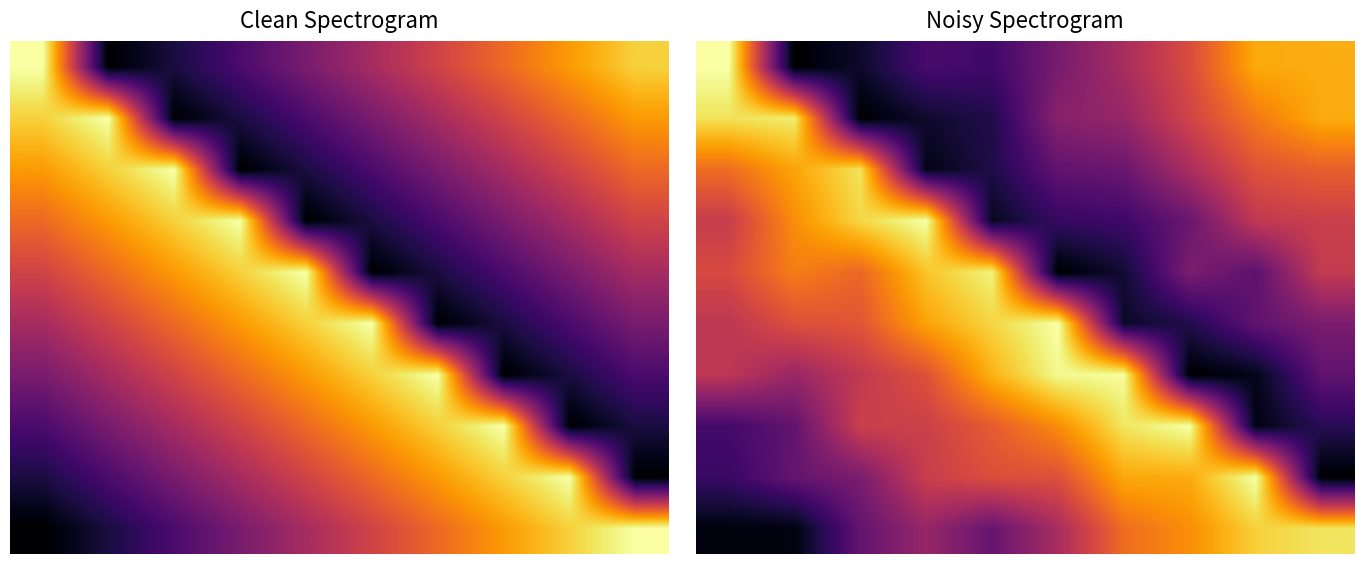

What is the difference between the highest and lowest values at 4?

0.9